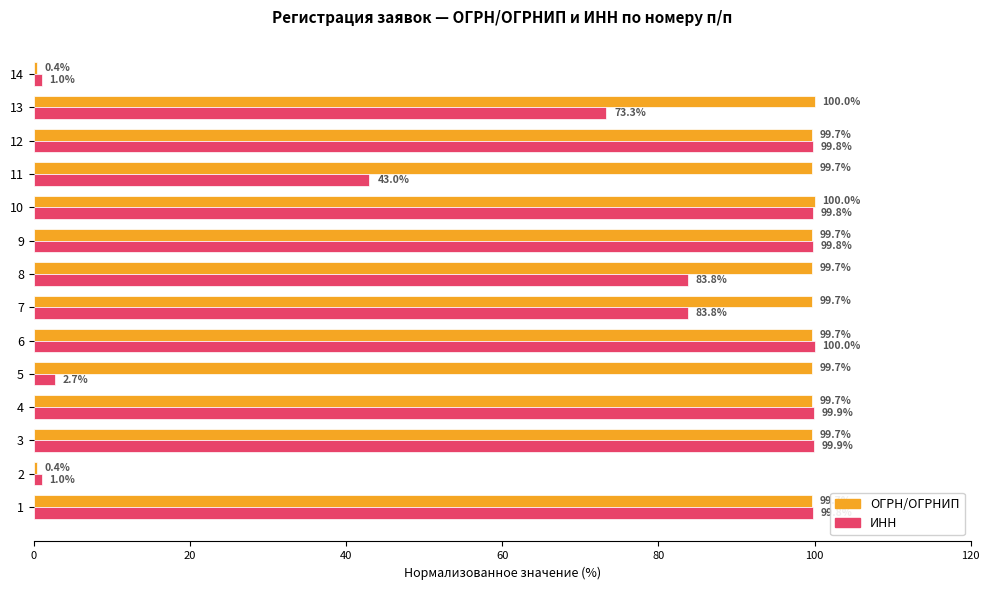

What is the maximum value for ОГРН/ОГРНИП?

100.0